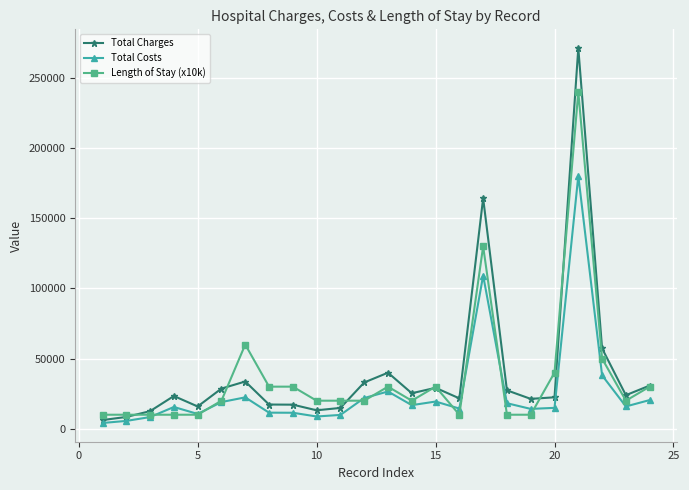

List the series in order of their peak value, highest first.

Total Charges, Length of Stay (x10k), Total Costs